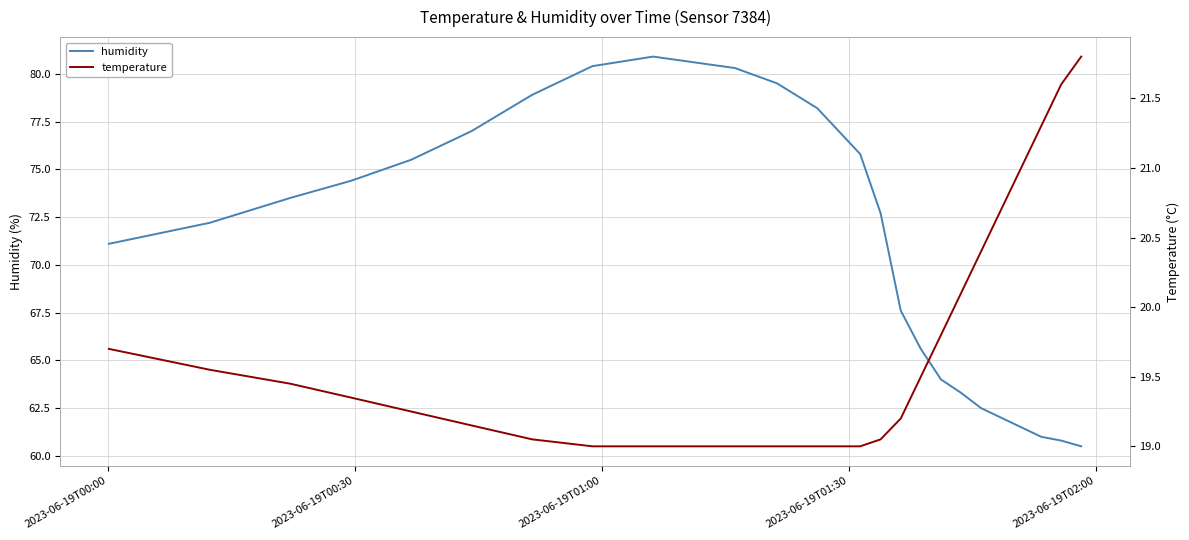

How many series are shown in this chart?

2